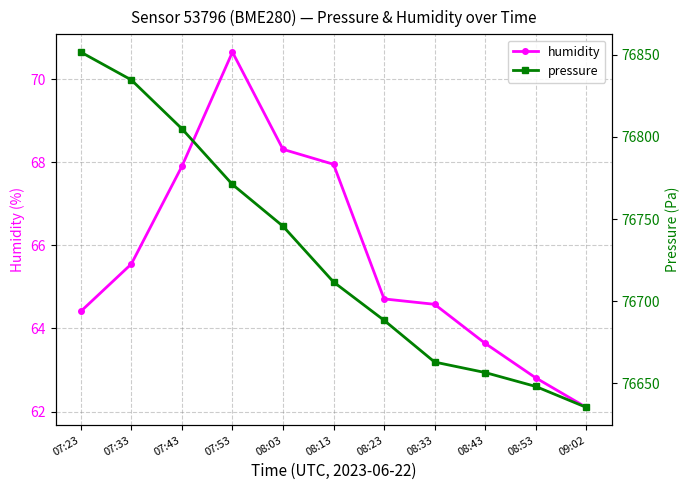

The humidity series shows 68.3 at 08:03. True or false?

True